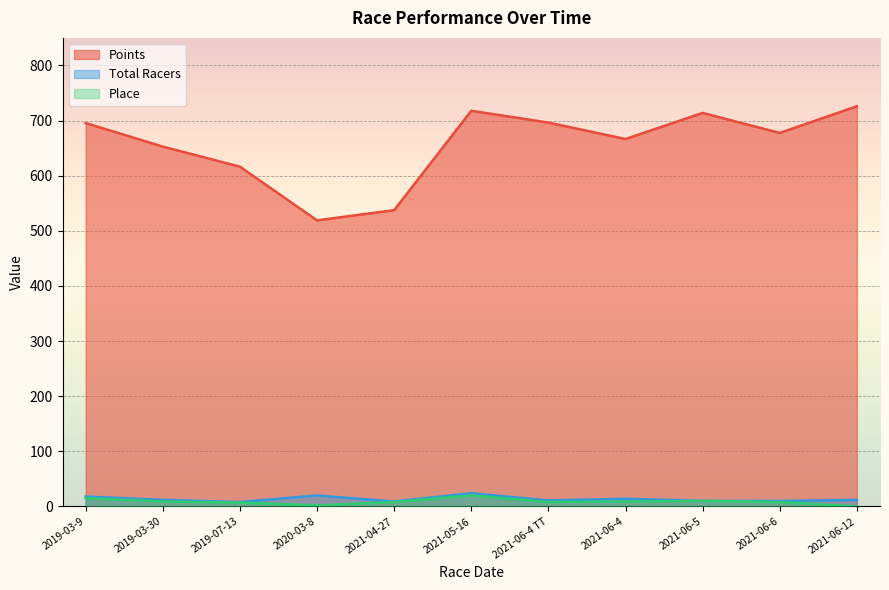

What is the difference between the Place values at 2021-06-6 and 2021-05-16?

12.0